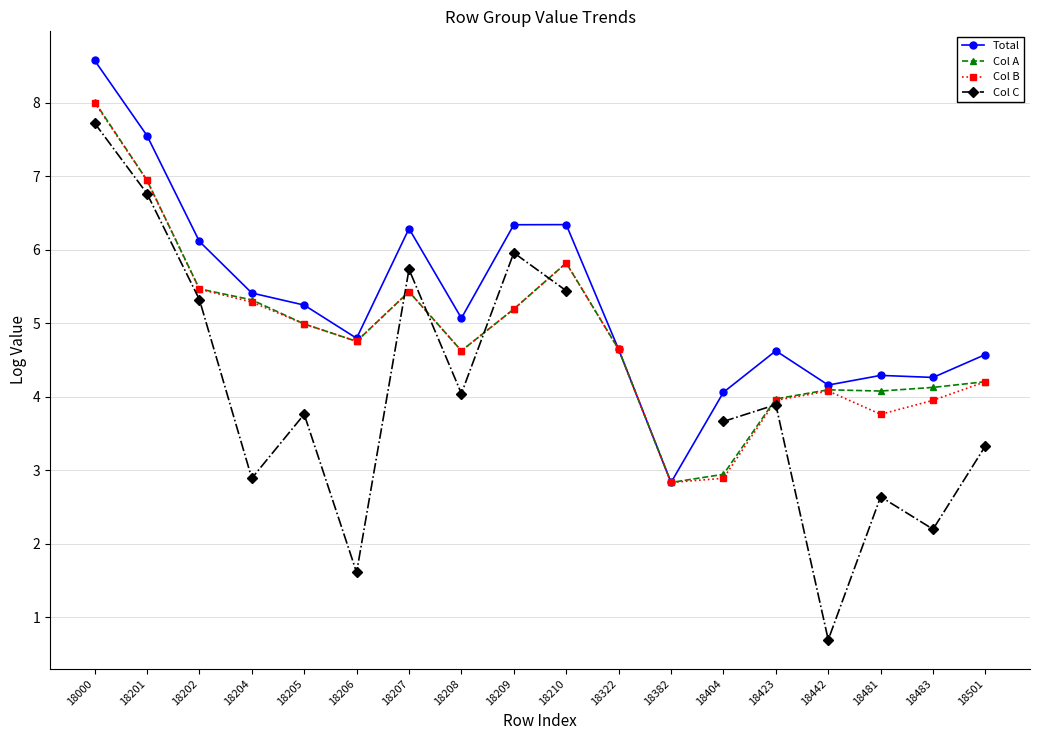

What is the value of the Col A point at the 8th from the left?

4.6